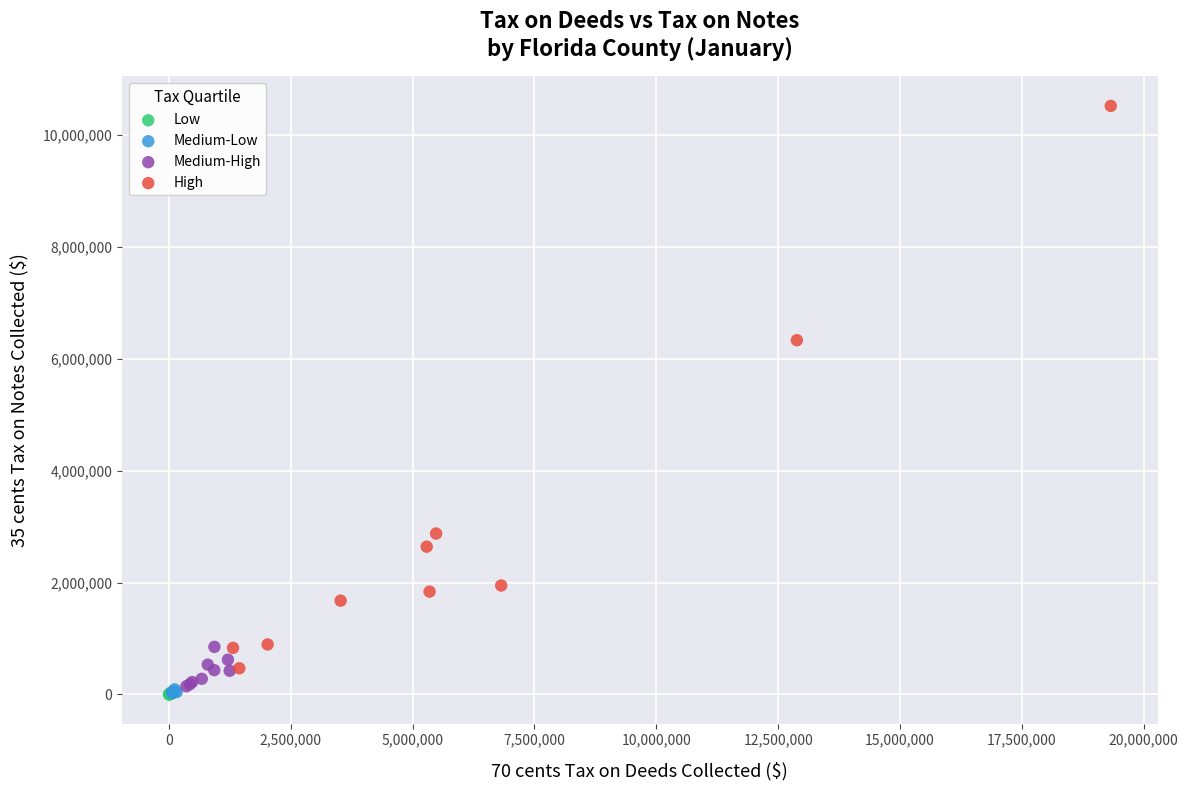

Which series has the largest Y range (max minus min)?

High